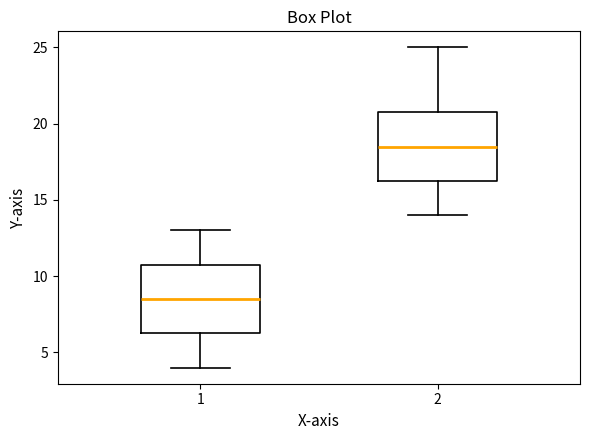

Where is the lower edge of the box at x = 2 on the y-axis? The values are not printed on the chart, so give them approximately, as read against the axis.

16.5